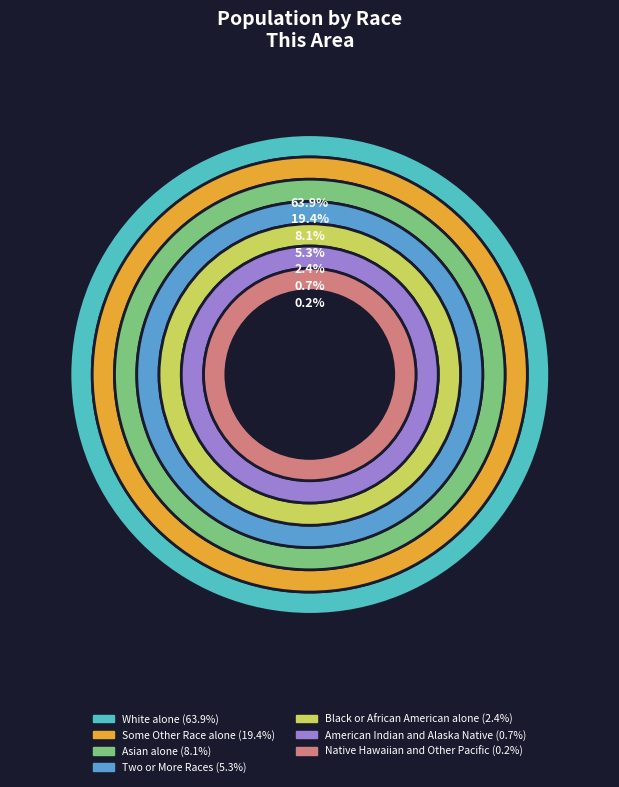

Is there any slice that represents more than half of the pie?

Yes